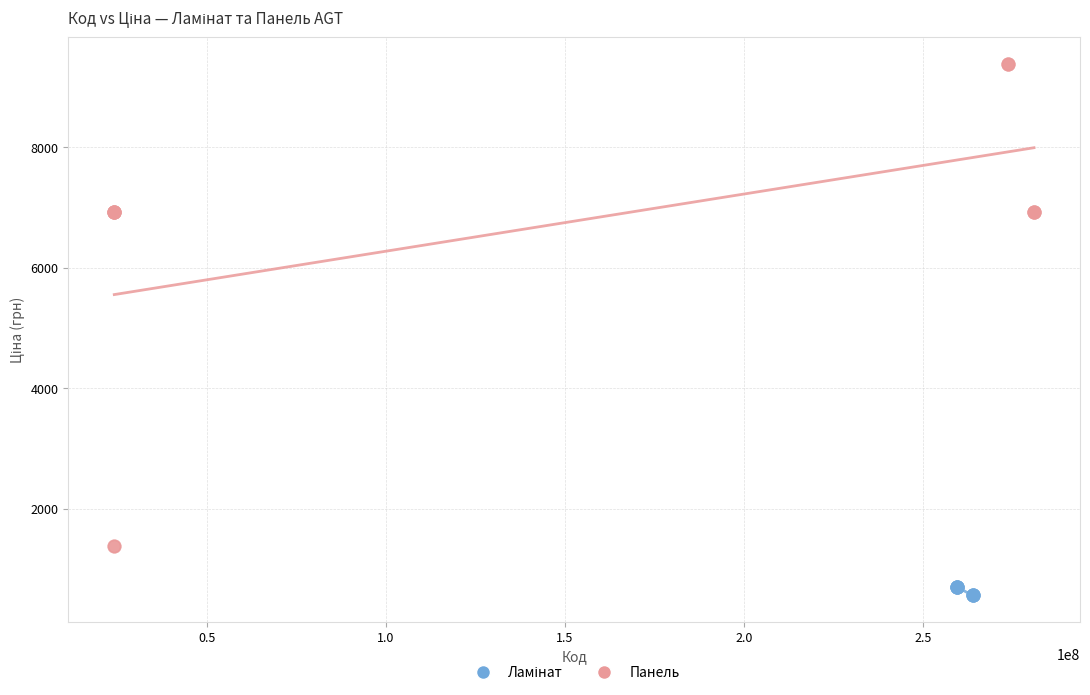

Which series has the largest Y range (max minus min)?

Панель